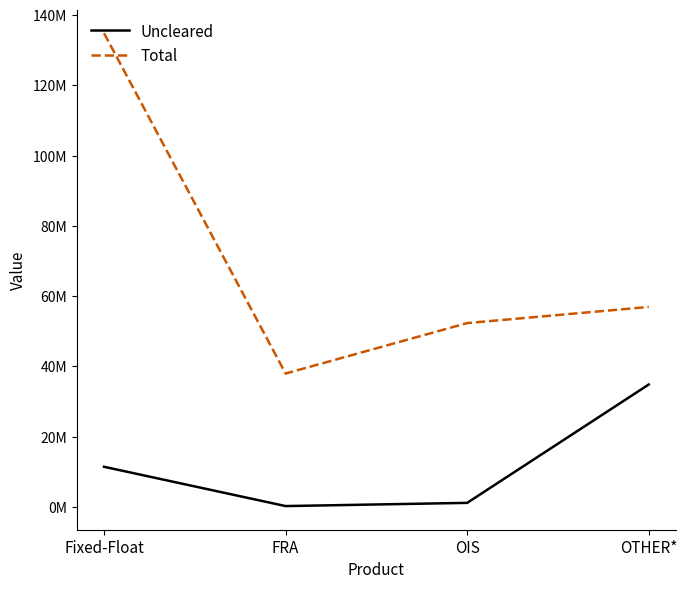

At which category is the sum across all series the highest?

Fixed-Float